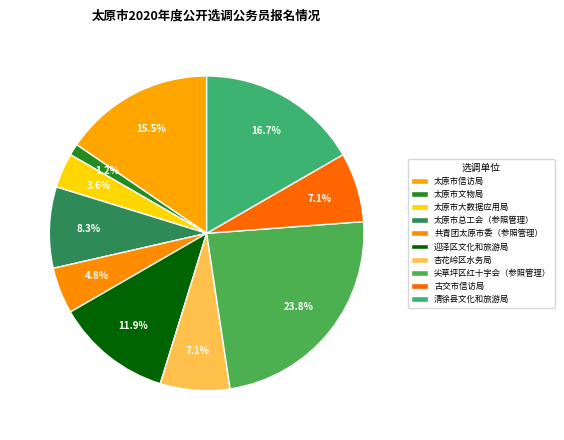

Does 杏花岭区水务局 account for over 50% of the chart?

No